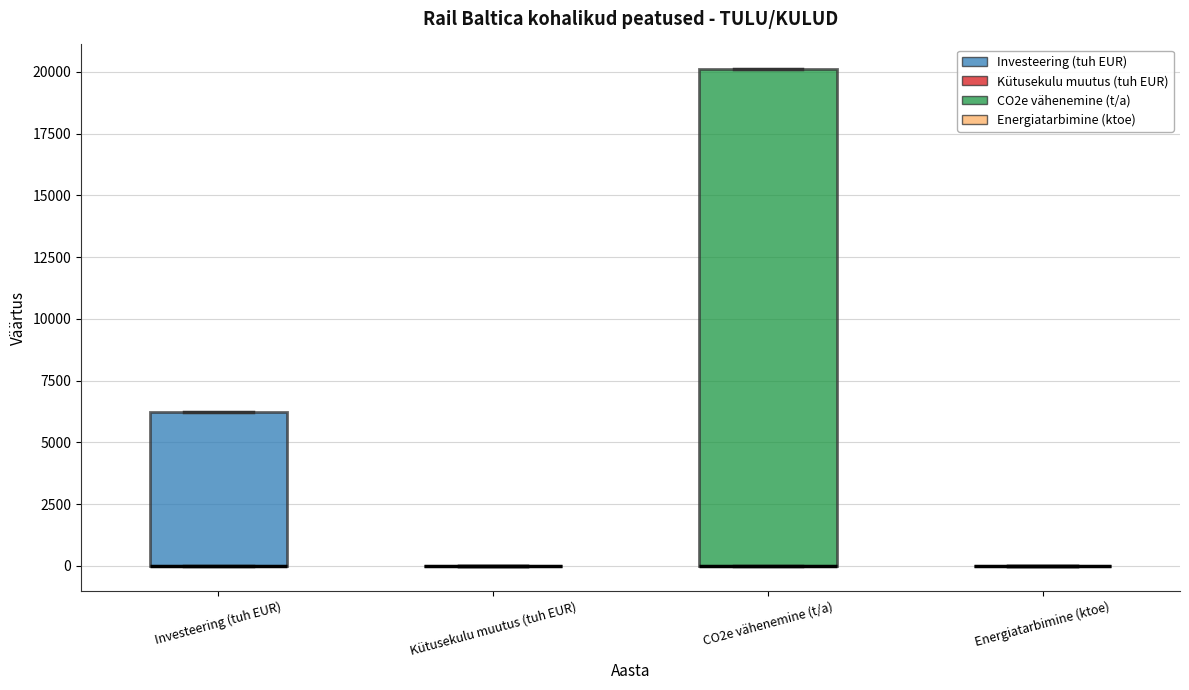

Which box is the tallest, from its lower edge to its upper edge?

CO2e vähenemine (t/a)